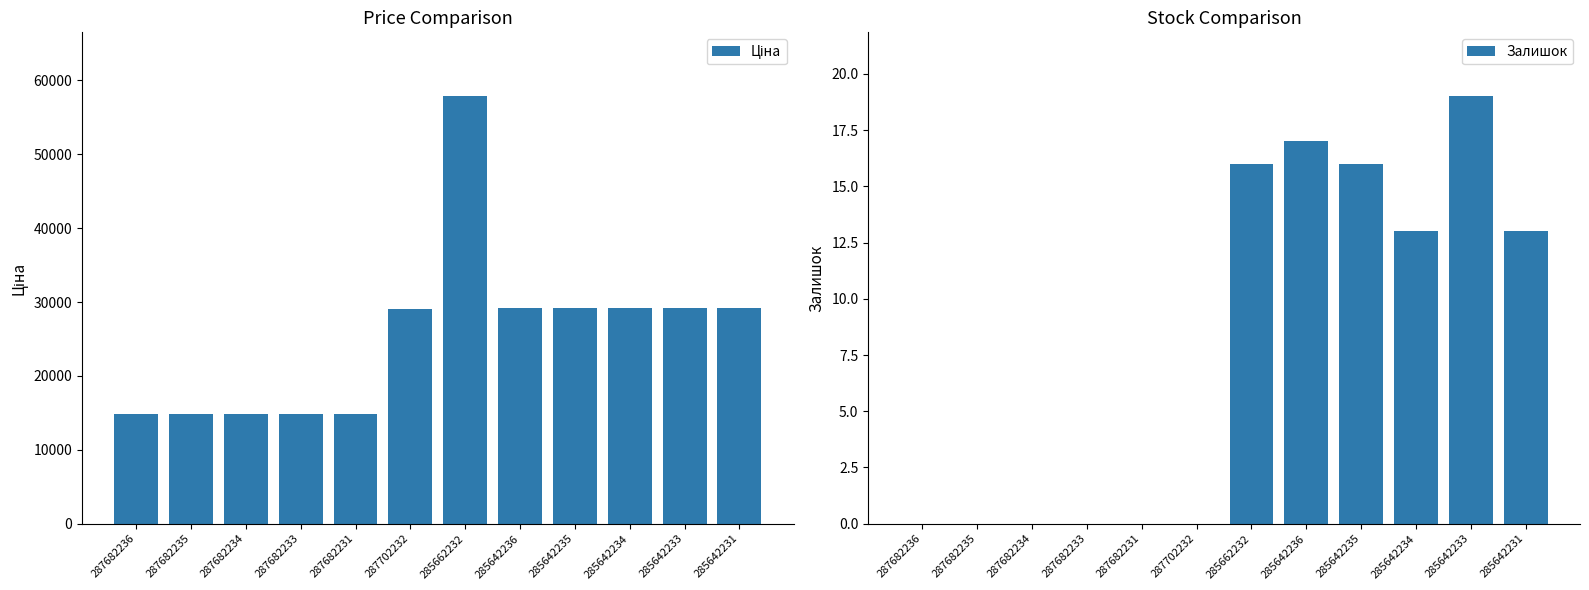

What is the label of the 7th bar from the right?

287702232